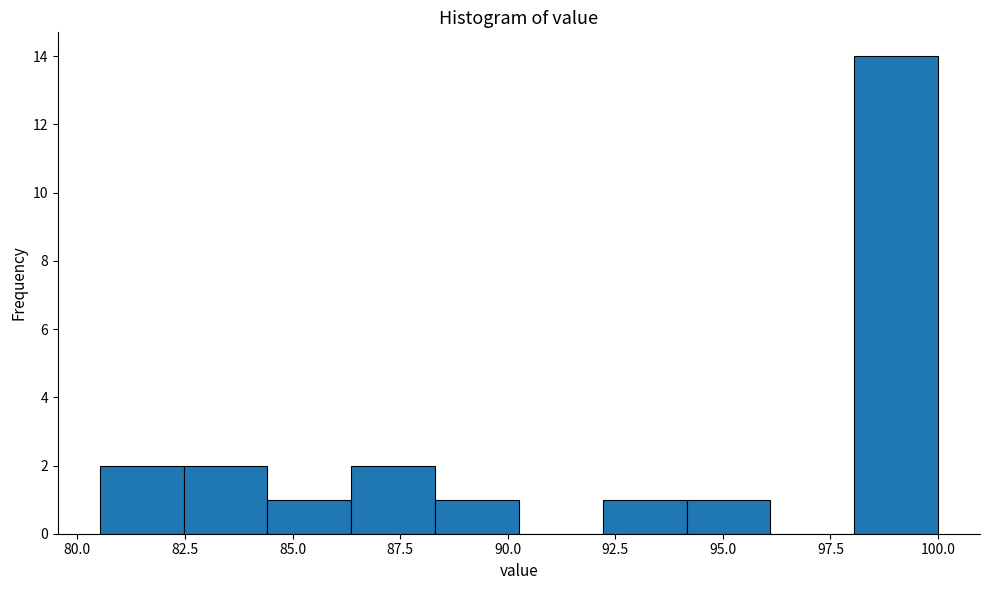

Around what value on the x-axis is the tallest bar? Give the approximate position of its centre, as read against the axis.

99.0